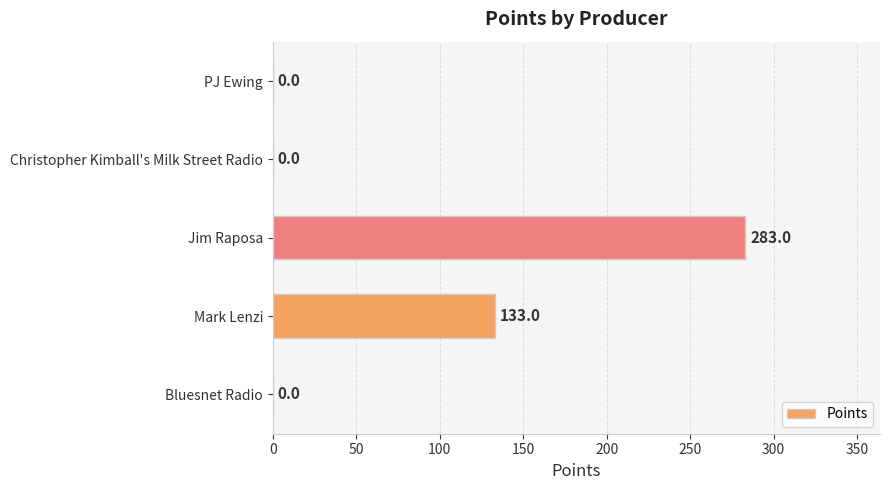

Between Jim Raposa and Mark Lenzi, which is larger?

Jim Raposa